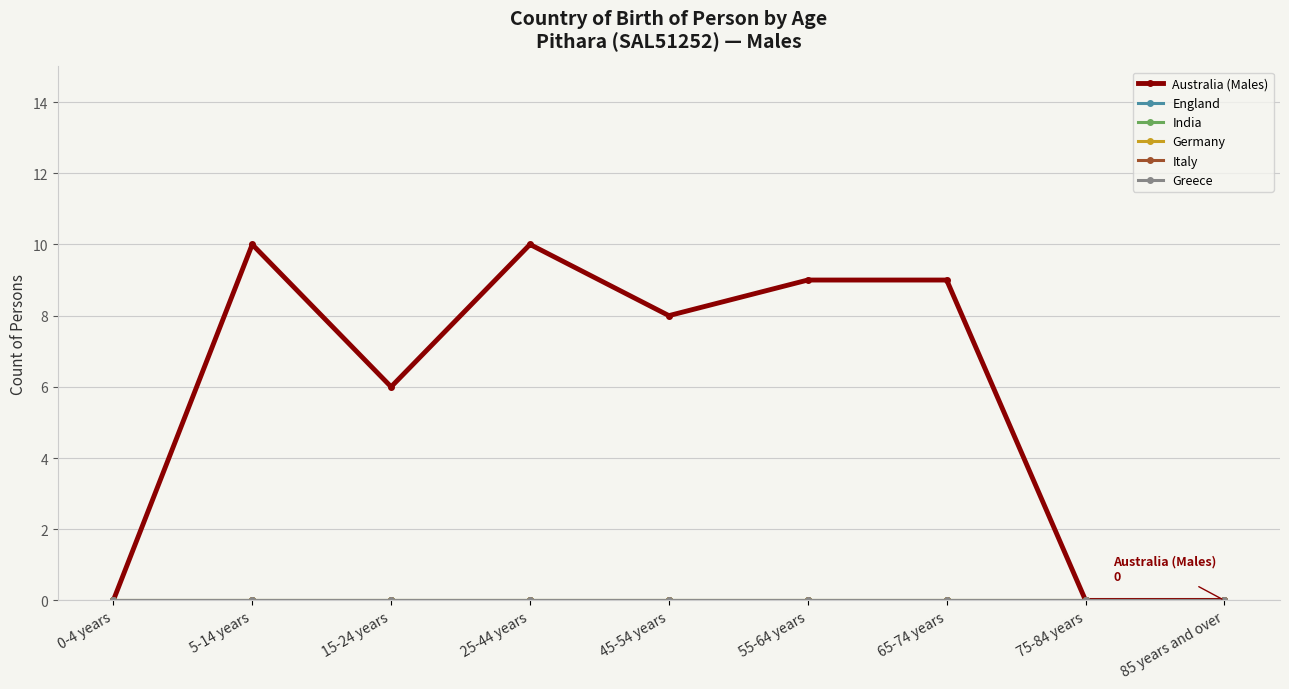

Does the chart have visible grid lines?

Yes